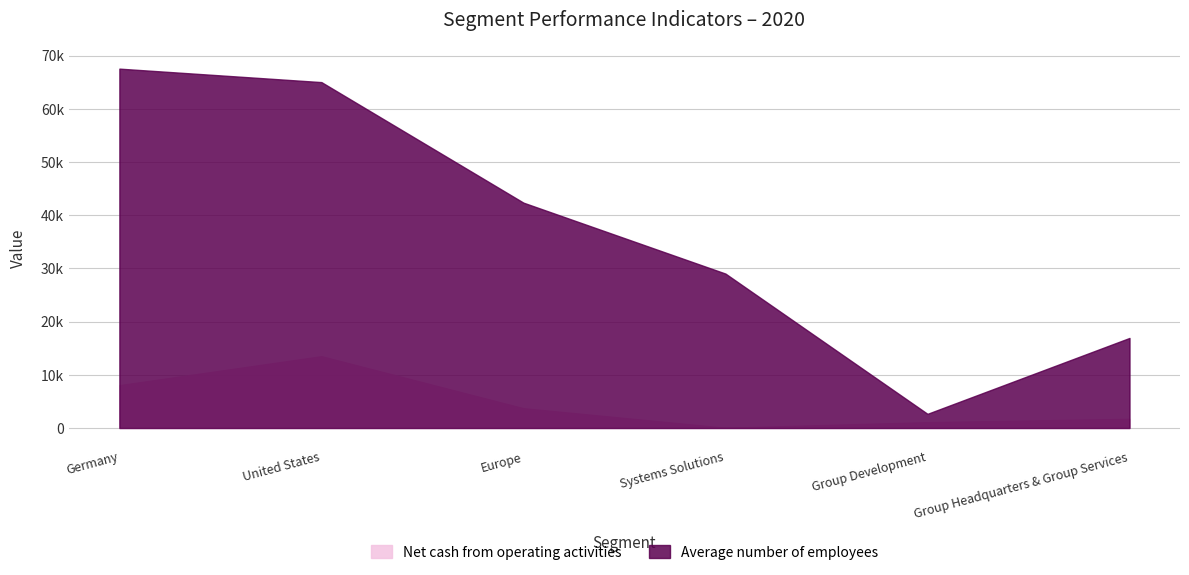

Where is the first local maximum for Net cash from operating activities?

United States